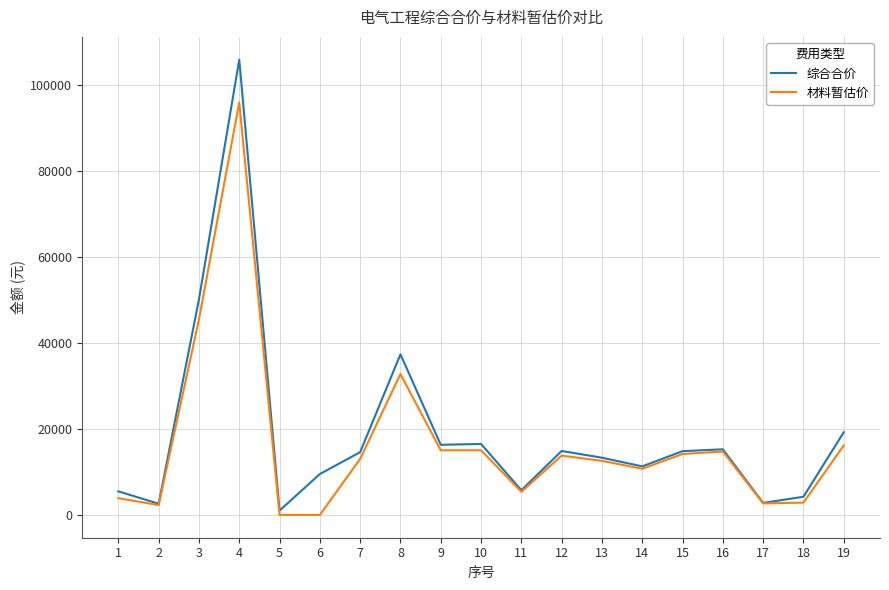

At which label does 材料暂估价 first exceed 13028?

3